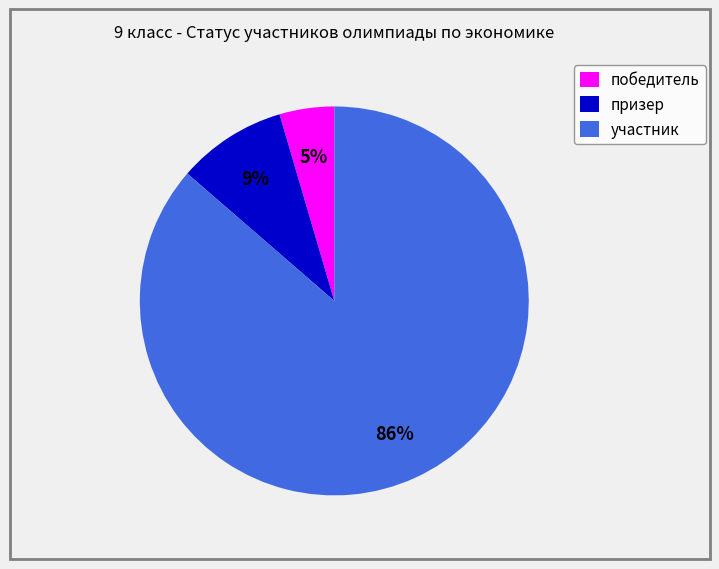

To the nearest percent, what is the average slice percentage?

33%